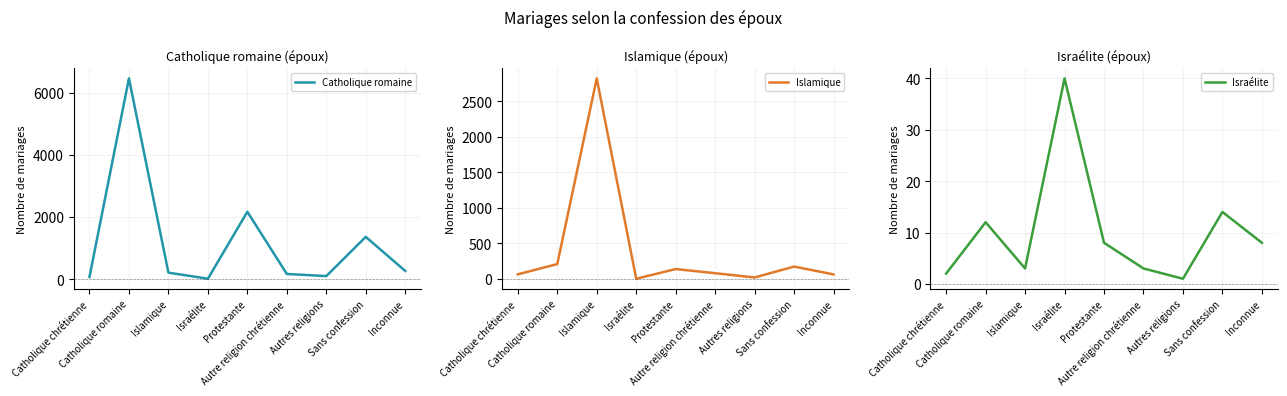

Count the number of data series in this chart.

3